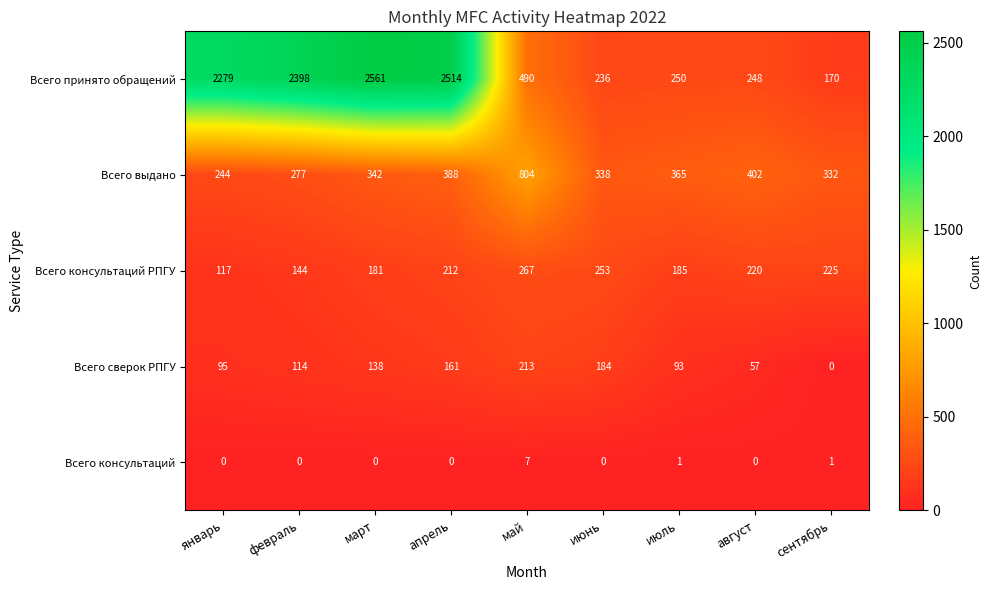

What is the greatest value displayed?

2561